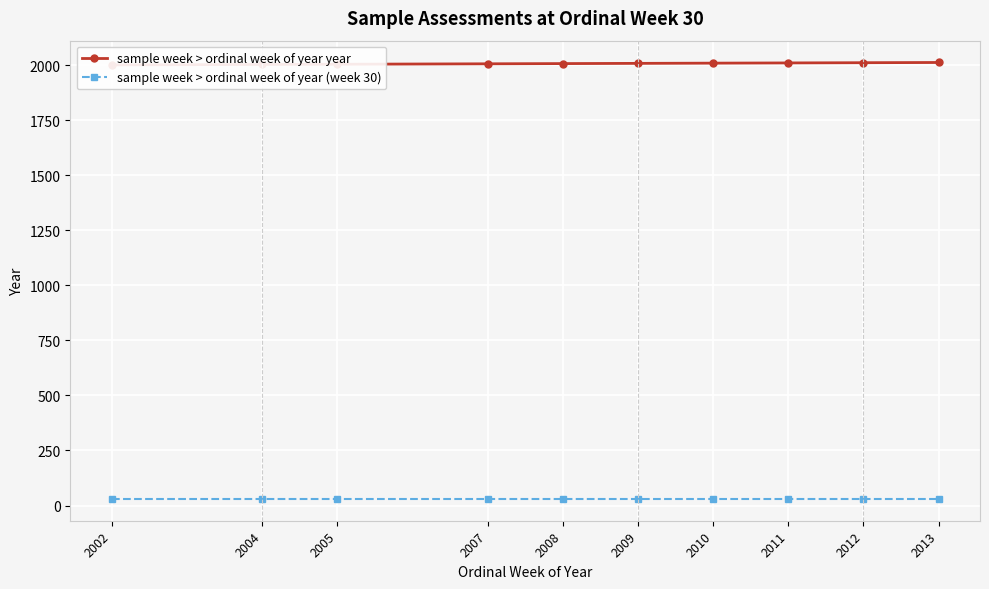

Which label corresponds to the smallest value in the chart?

2002